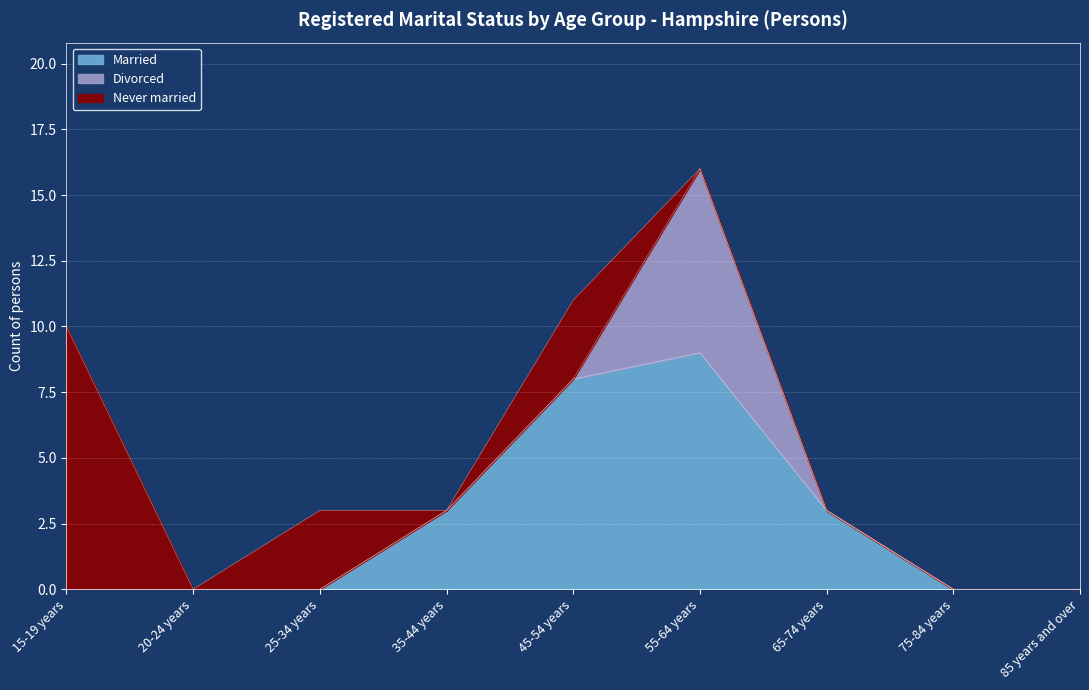

Rank the series at 45-54 years from lowest to highest value.

Divorced, Never married, Married